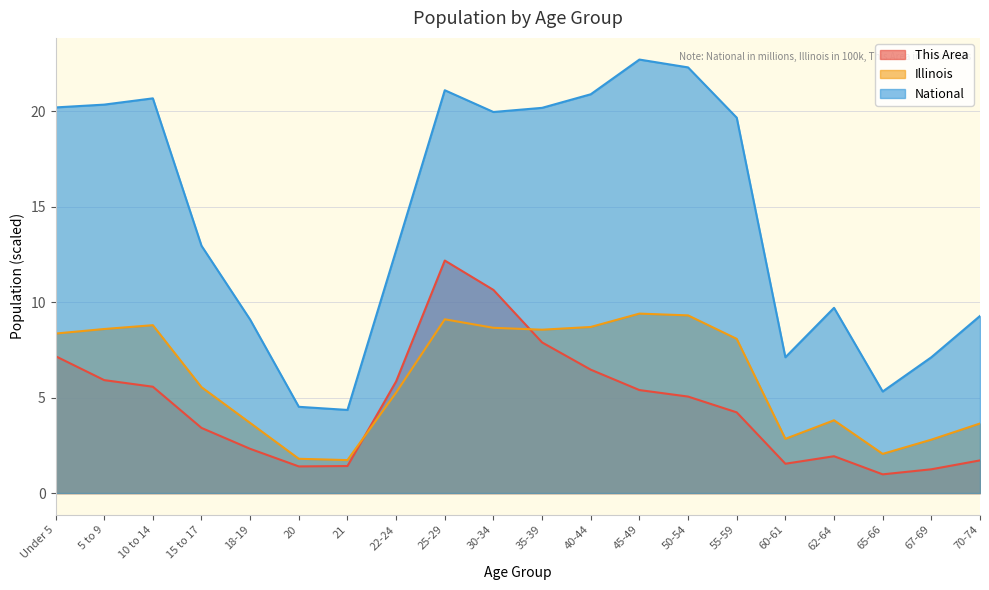

At which category is the sum across all series the highest?

25-29